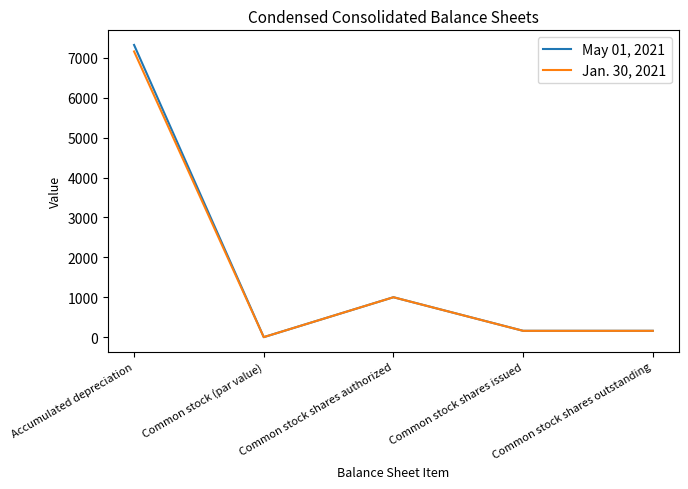

Is the value of Jan. 30, 2021 at Common stock shares issued greater than the value of May 01, 2021 at Common stock (par value)?

Yes